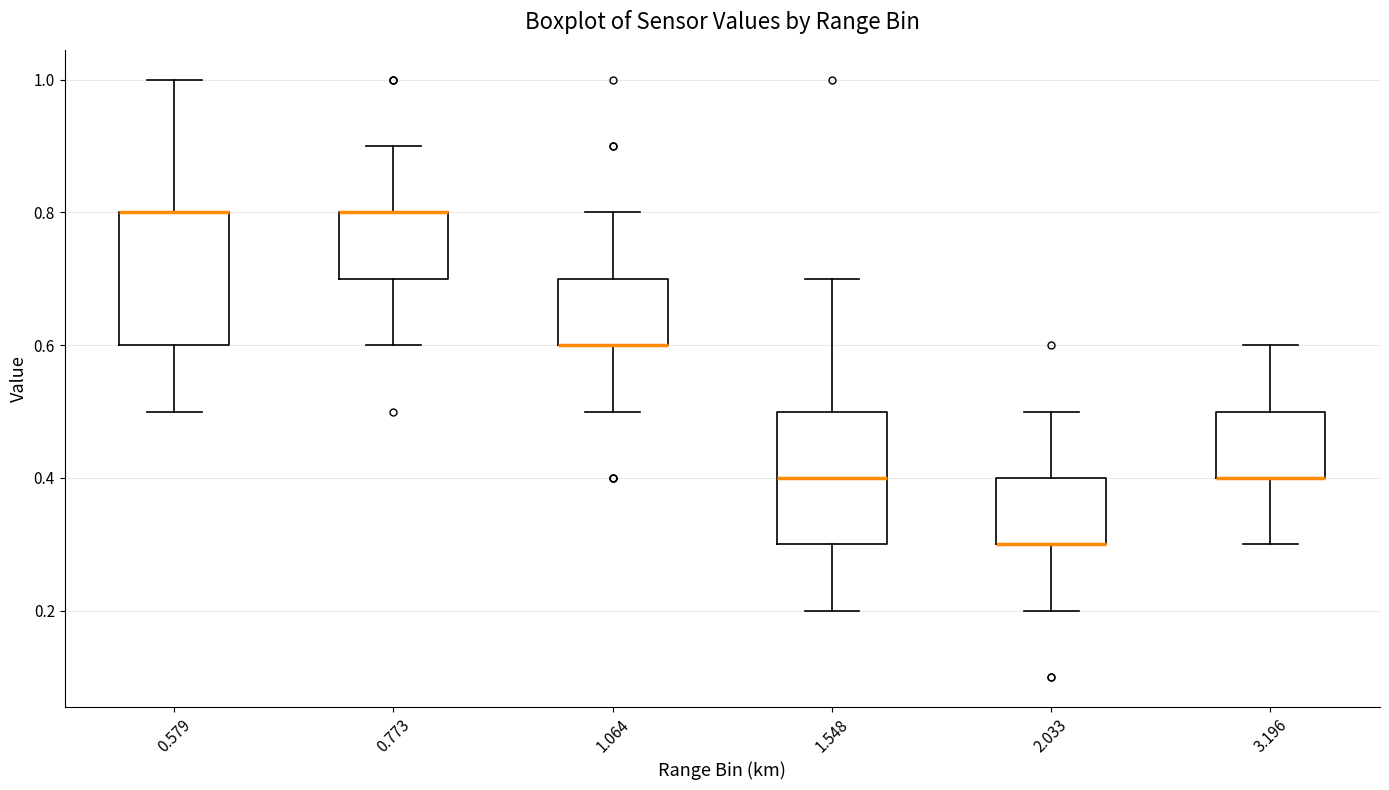

Reading left to right, transcribe this box plot: for each box, give where its median line is, the range the box spans, and where its two whiskers end, as read against the y-axis. The values are not printed on the chart, so give them approximately, as read against the axis.

0.579: median 0.8 (drawn on the box's upper edge), box 0.6 to 0.8, whiskers 0.5 to 1.0
0.773: median 0.8 (drawn on the box's upper edge), box 0.7 to 0.8, whiskers 0.6 to 0.9
1.064: median 0.6 (drawn on the box's lower edge), box 0.6 to 0.7, whiskers 0.5 to 0.8
1.548: median 0.4, box 0.3 to 0.5, whiskers 0.2 to 0.7
2.033: median 0.3 (drawn on the box's lower edge), box 0.3 to 0.4, whiskers 0.2 to 0.5
3.196: median 0.4 (drawn on the box's lower edge), box 0.4 to 0.5, whiskers 0.3 to 0.6